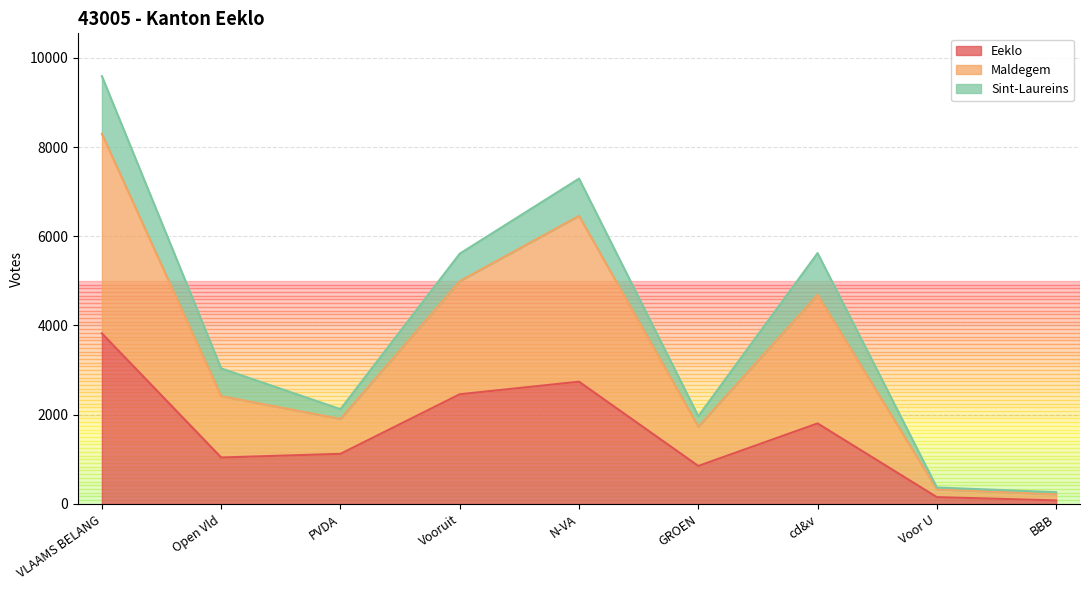

At which category does Eeklo reach its first local peak?

N-VA